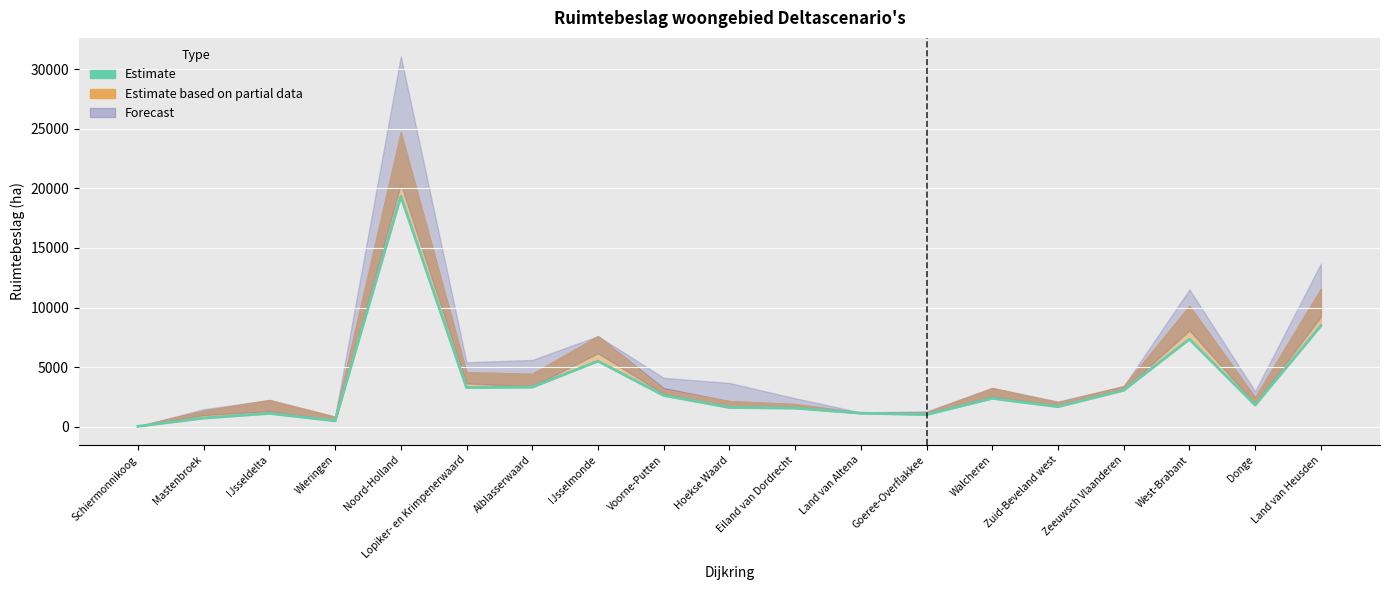

Does the chart display data point markers on the line(s)?

No